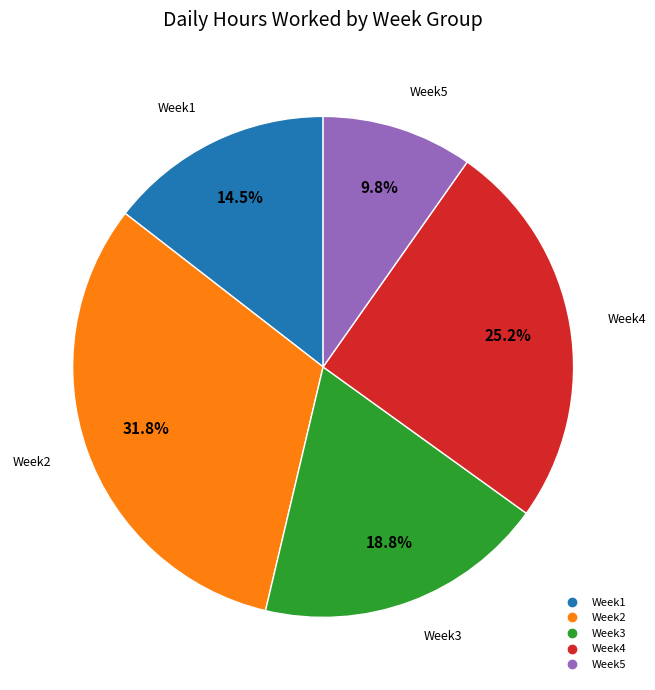

Is there any slice that represents more than half of the pie?

No